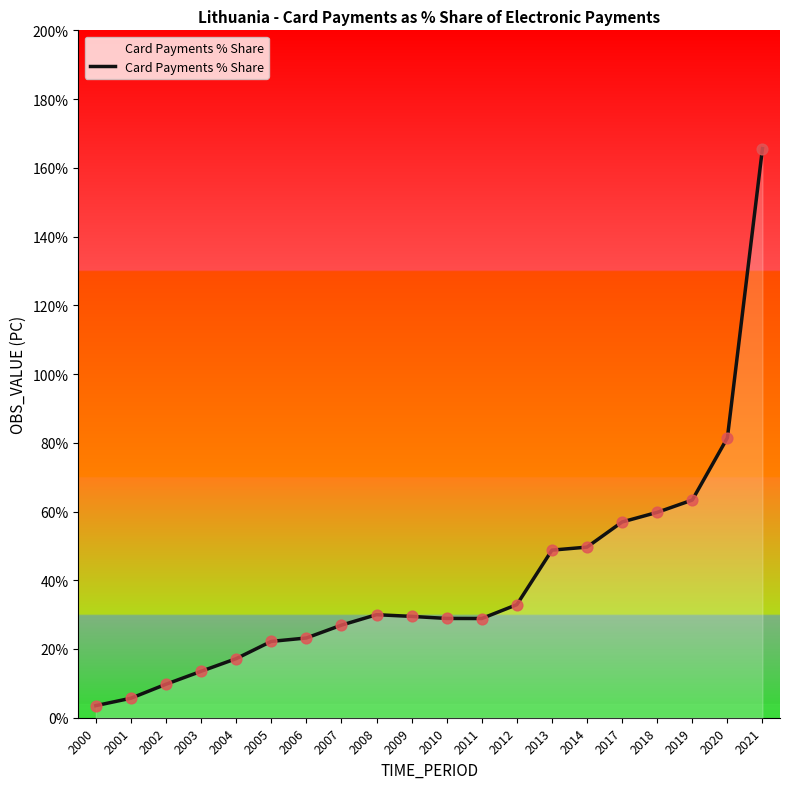

What is the change in value from 2005 to 2019?

+0.4